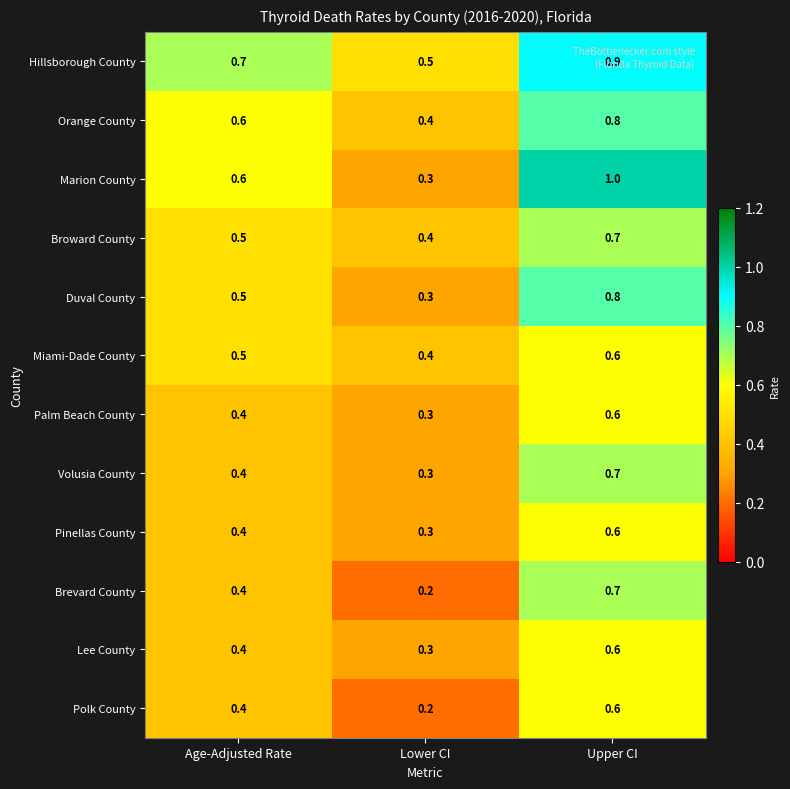

Which category has the lowest value in the Broward County series?

Lower CI